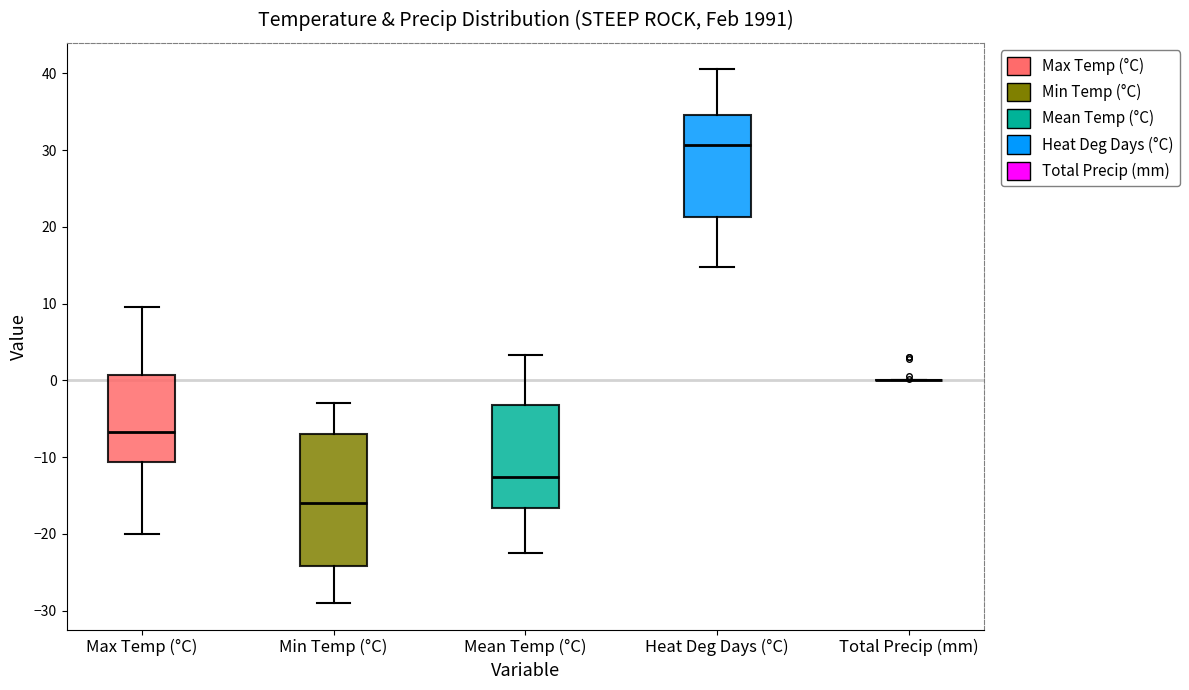

Reading left to right, transcribe this box plot: for each box, give where its median line is, the range the box spans, and where its two whiskers end, as read against the y-axis. The values are not printed on the chart, so give them approximately, as read against the axis.

Max Temp (°C): median -7, box -11 to 1, whiskers -20 to 10
Min Temp (°C): median -16, box -24 to -7, whiskers -29 to -3
Mean Temp (°C): median -13, box -17 to -3, whiskers -22 to 3
Heat Deg Days (°C): median 31, box 21 to 35, whiskers 15 to 41
Total Precip (mm): box collapsed to a line at 0, whiskers 0 to 0